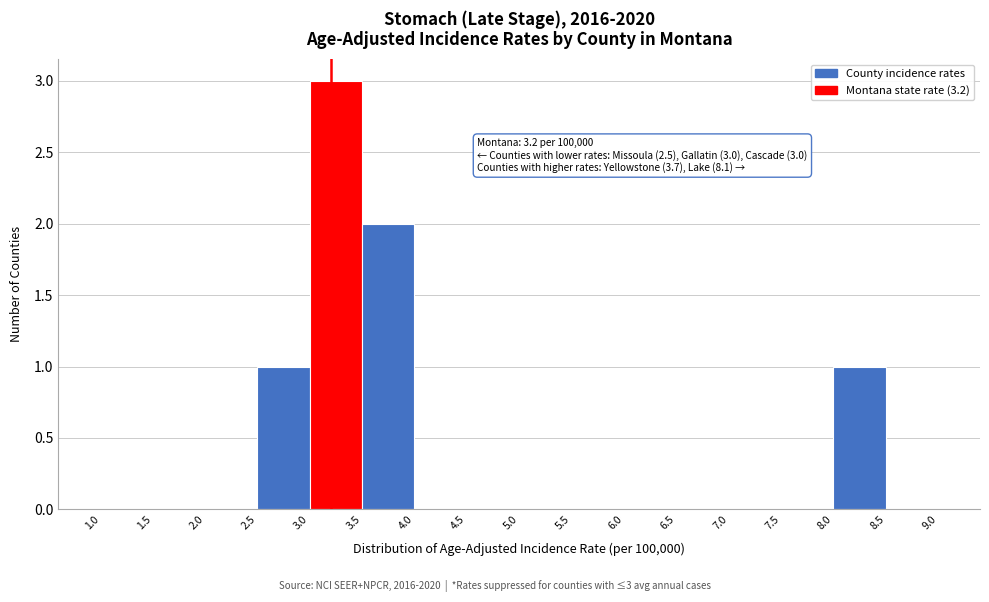

Over which range of the x-axis is the bar tallest?

3.0 to 3.5